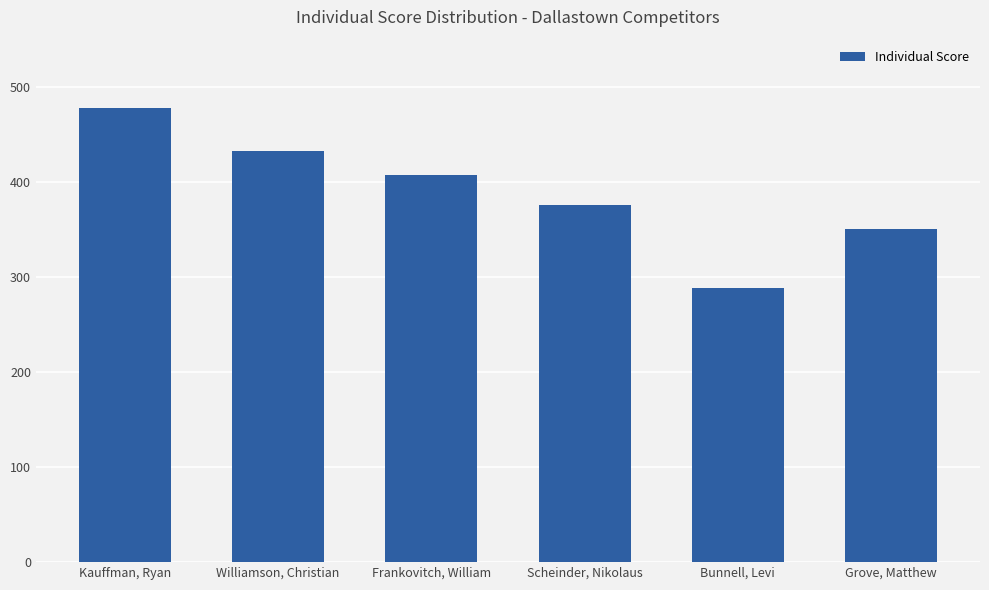

Are the bars grouped side by side (vs. stacked)?

No